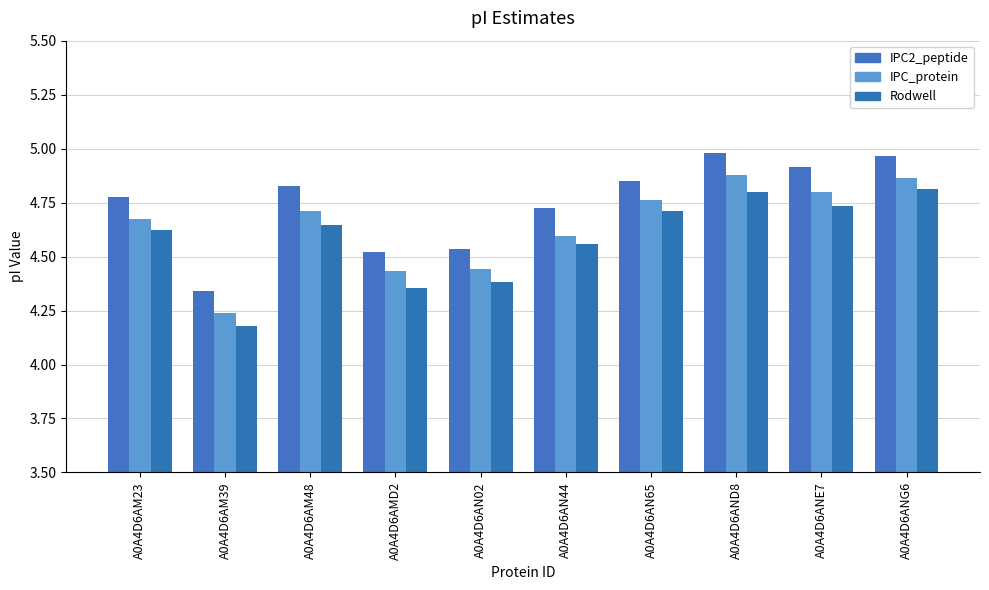

Reading right to left, what are all the values shown in this chart?

IPC2_peptide: 5.0	4.9	5.0	4.9	4.7	4.5	4.5	4.8	4.3	4.8
IPC_protein: 4.9	4.8	4.9	4.8	4.6	4.4	4.4	4.7	4.2	4.7
Rodwell: 4.8	4.7	4.8	4.7	4.6	4.4	4.4	4.6	4.2	4.6